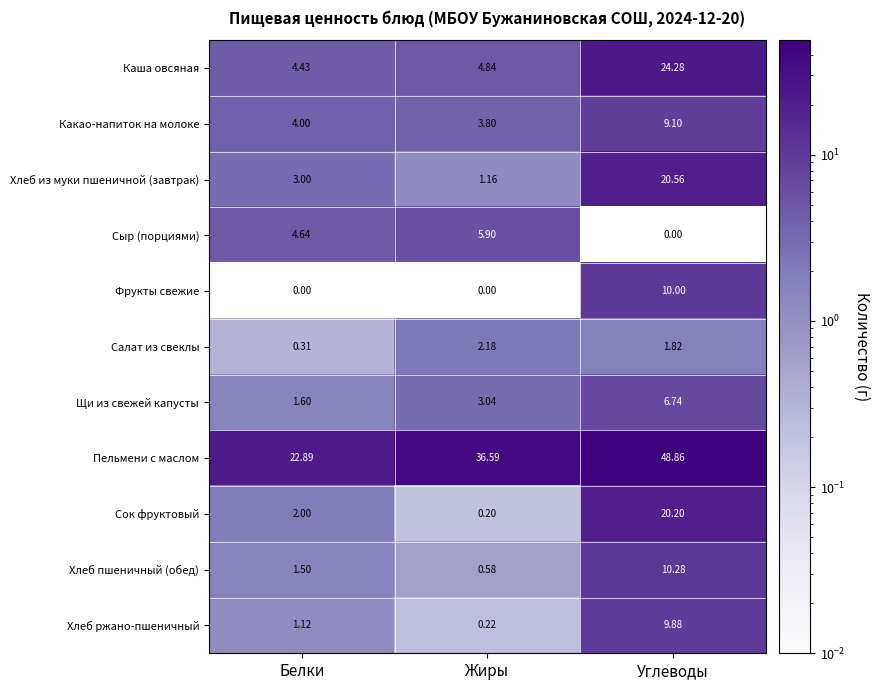

Rank the series by their maximum value, from lowest to highest.

Салат из свеклы, Сыр (порциями), Щи из свежей капусты, Какао-напиток на молоке, Хлеб ржано-пшеничный, Фрукты свежие, Хлеб пшеничный (обед), Сок фруктовый, Хлеб из муки пшеничной (завтрак), Каша овсяная, Пельмени с маслом